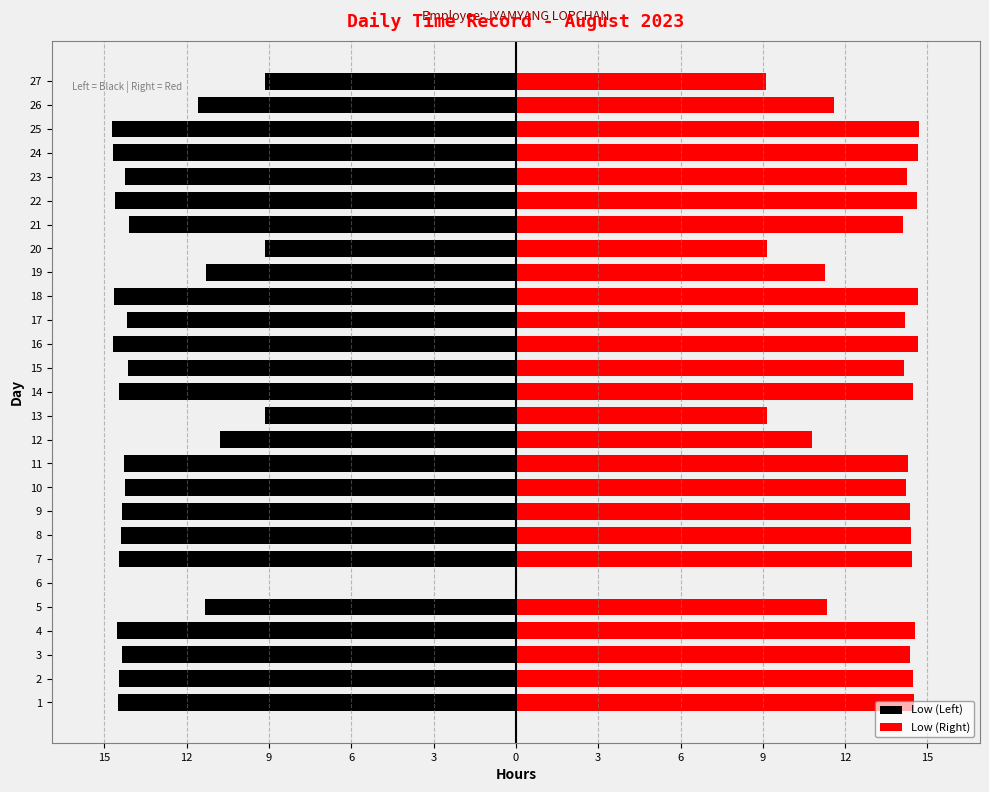

What is the difference between the maximum and second lowest values in the Low (Left) series?

14.7